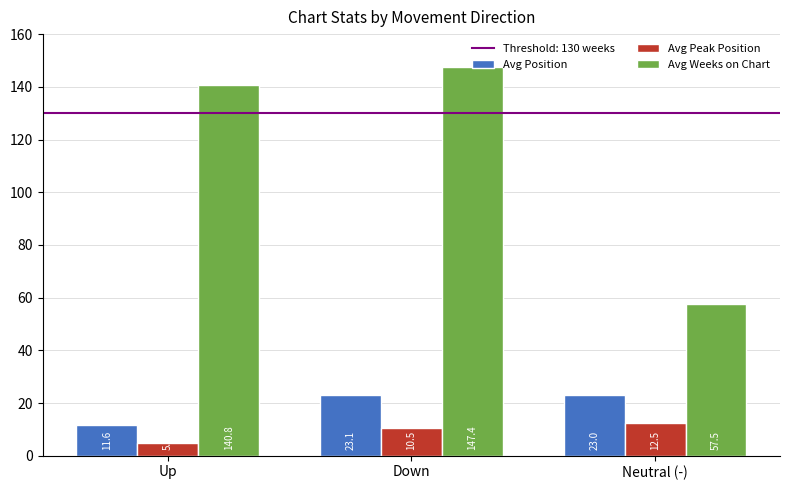

Are the bars horizontal?

No